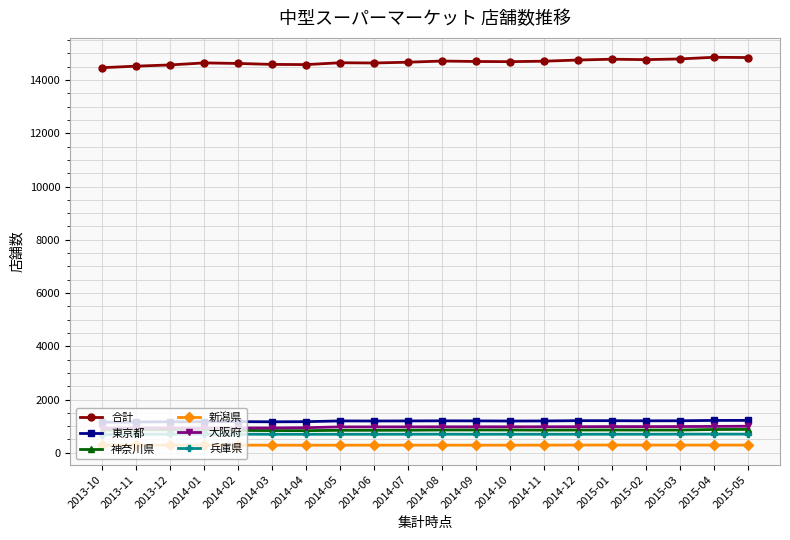

In 合計, how many points are lower than both neighbors (excluding endpoints)?

4